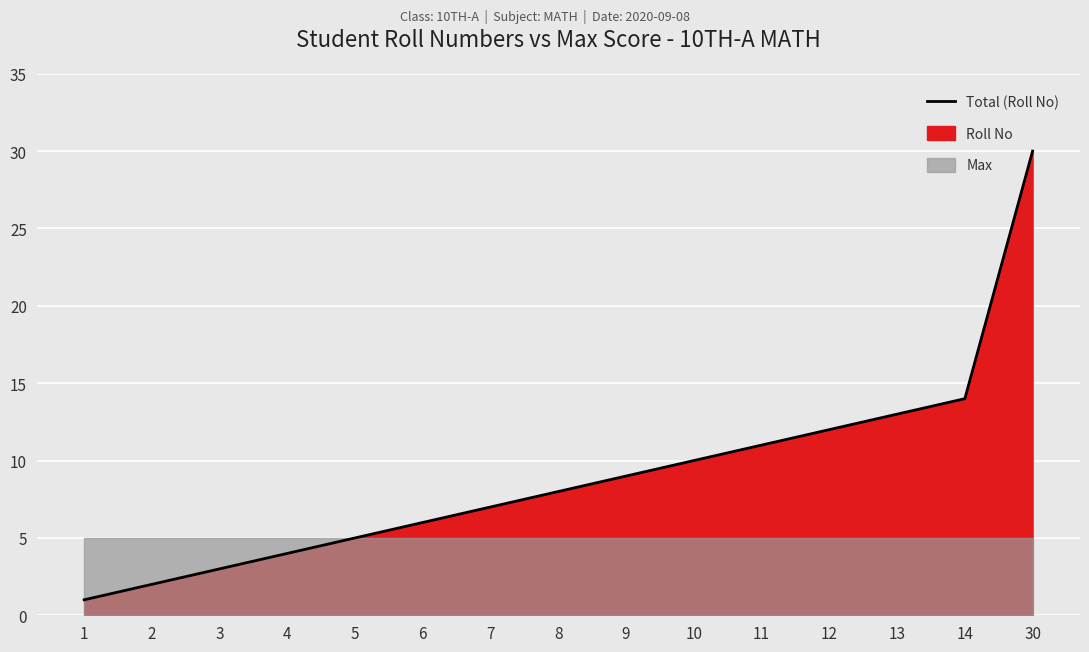

What is the change in value from 6 to 14?

+8